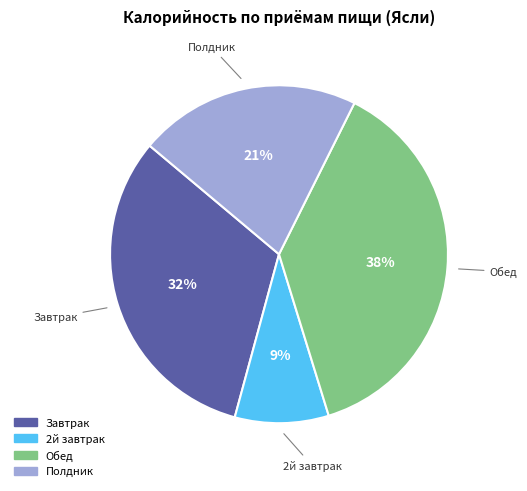

Combined, do Завтрак and Полдник account for over 50%?

Yes